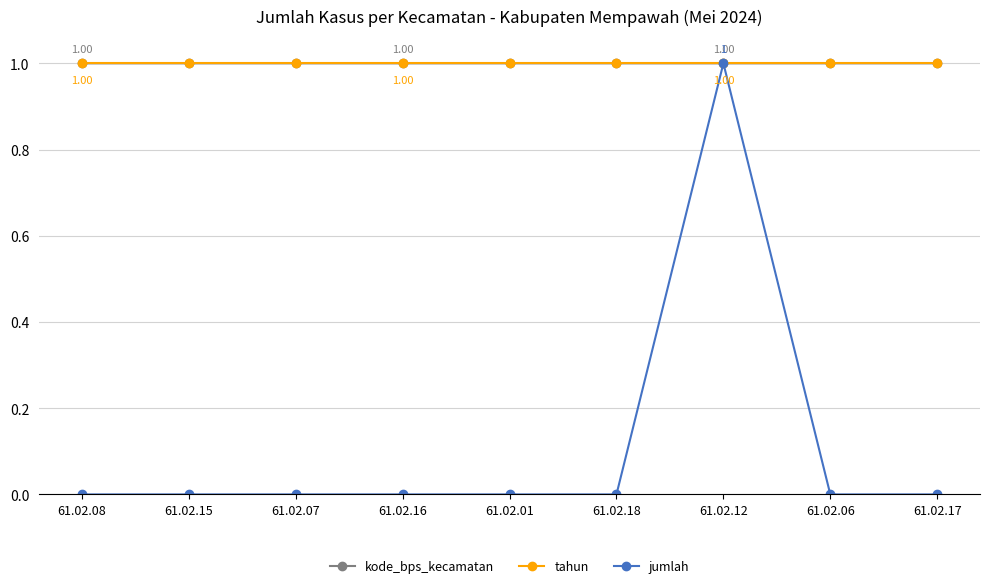

True or false: tahun has a value of 0.3 at 61.02.08.

False